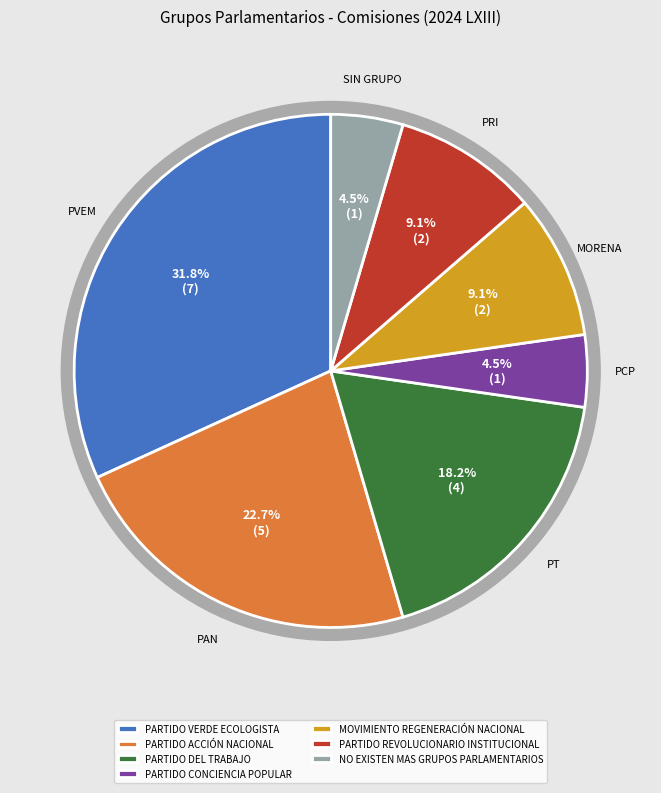

Does PARTIDO DEL TRABAJO represent more than half of the total?

No